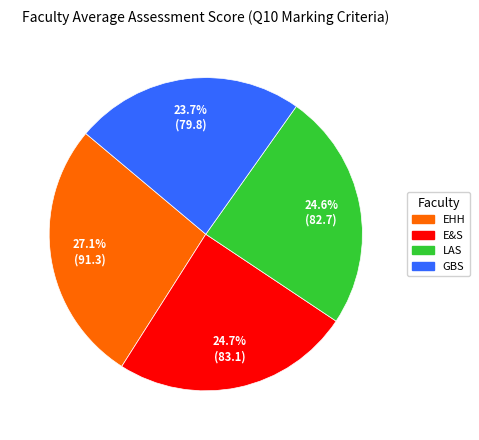

What percentage is NOT represented by LAS?

75.4%